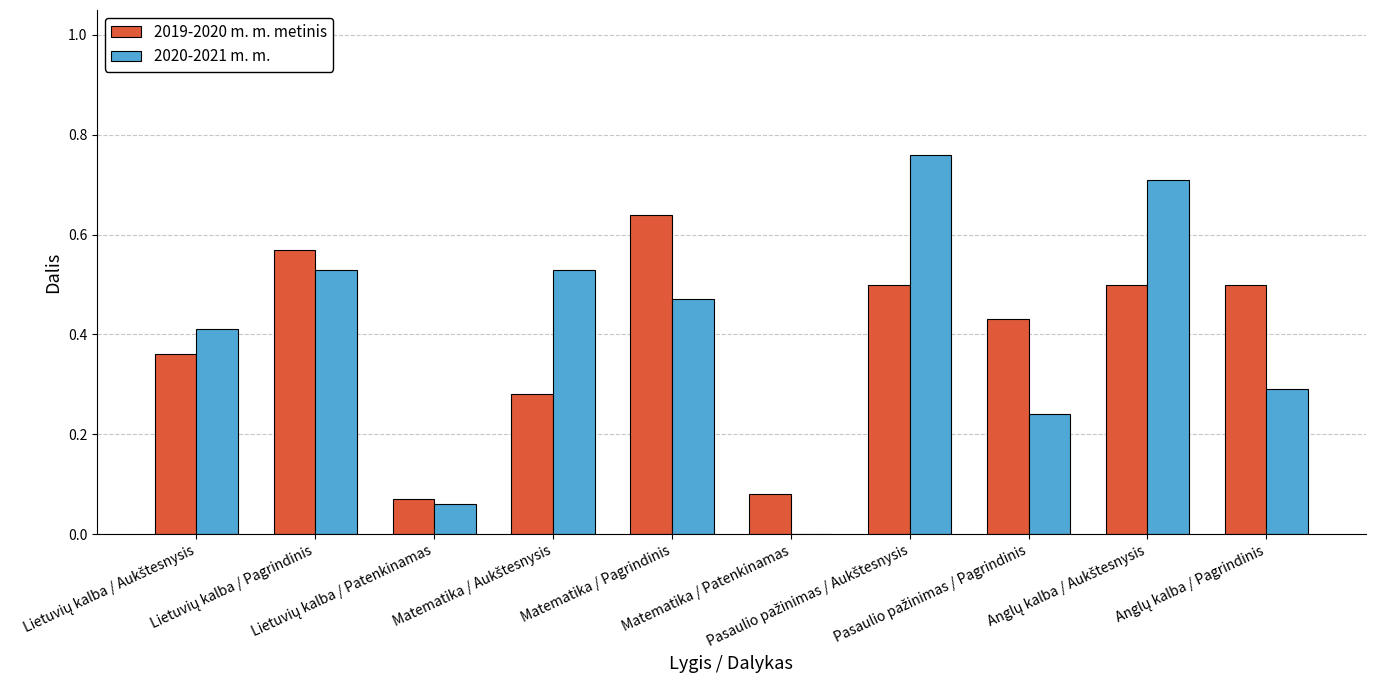

How many distinct data groups are displayed?

2